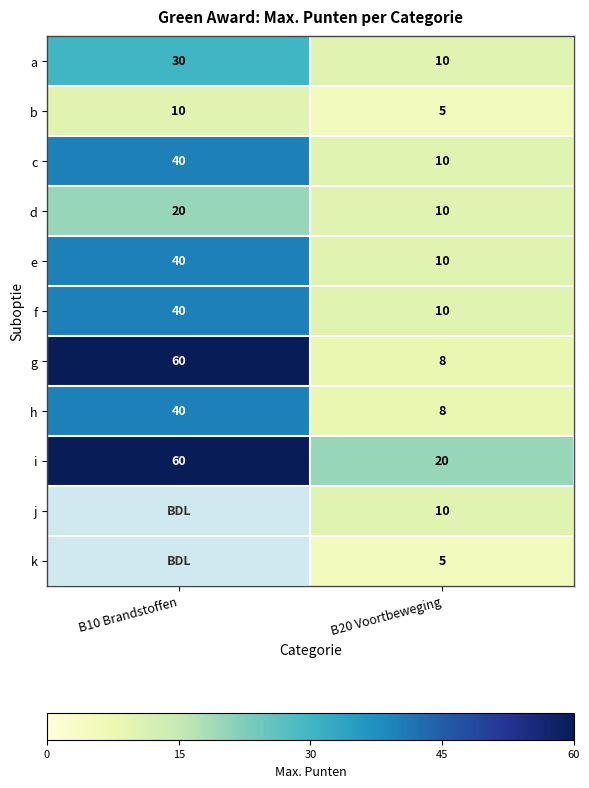

List the labels in order of c value, smallest first.

B20 Voortbeweging, B10 Brandstoffen